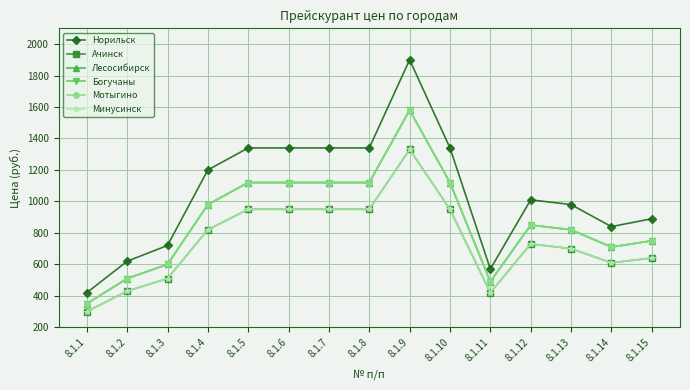

What is the spread (max minus min) of values at 8.1.13?

280